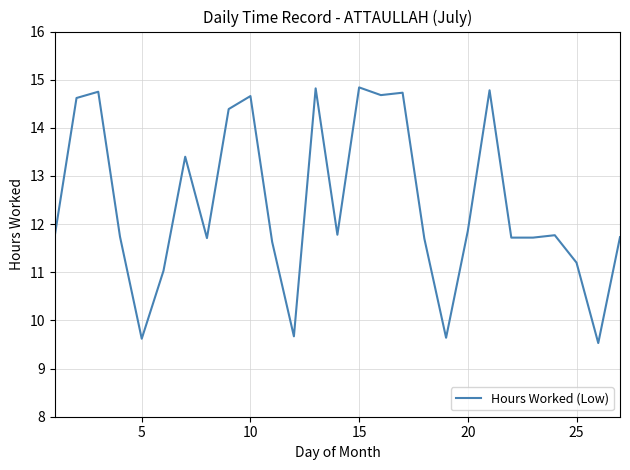

What is the difference between the maximum and minimum values?

5.3